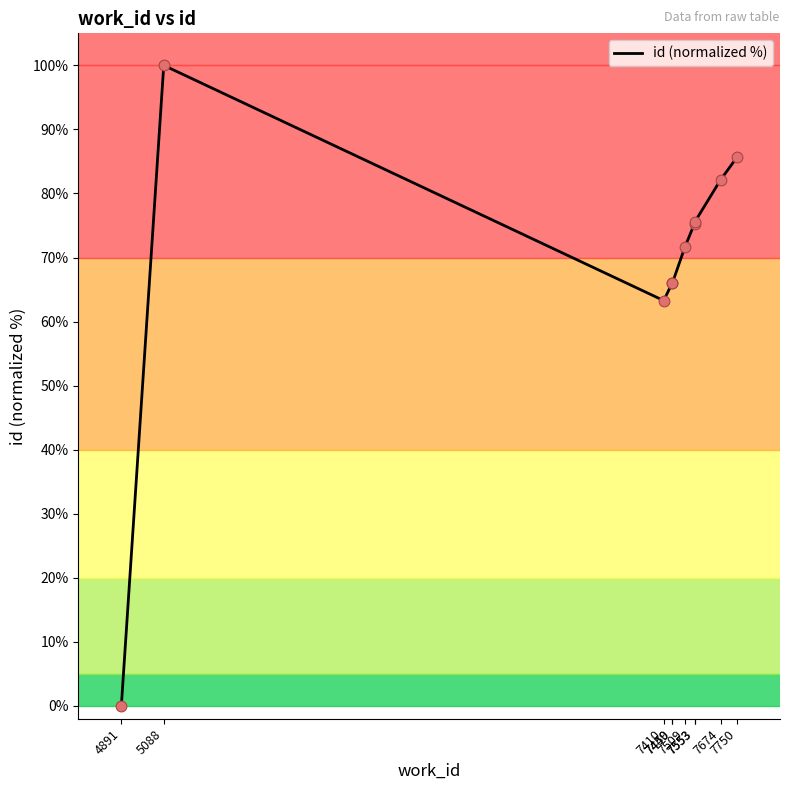

Between 7553 and 7509, which is larger?

7553